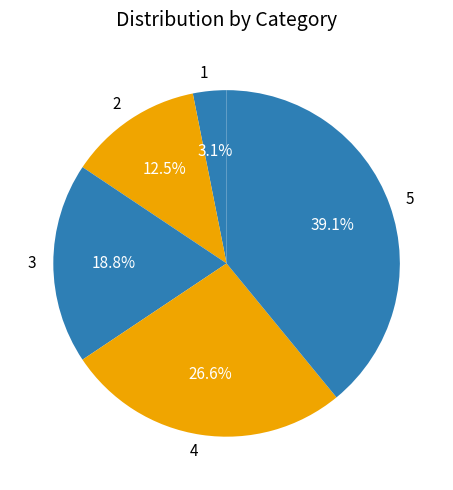

Rank the categories by value from highest to lowest.

5, 4, 3, 2, 1